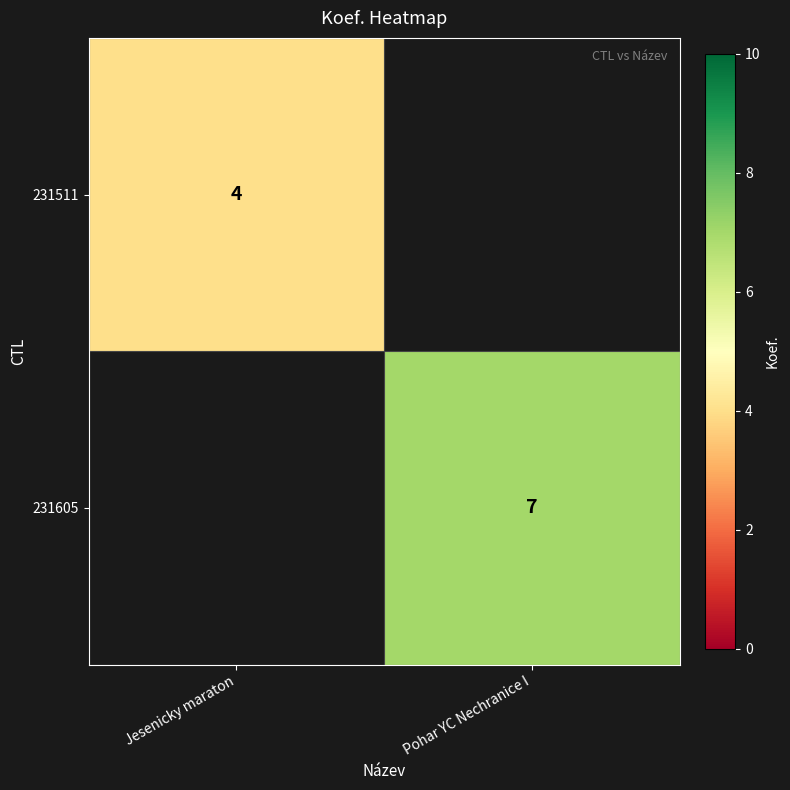

Is it true that 231511 equals 2 at Jesenicky maraton?

False